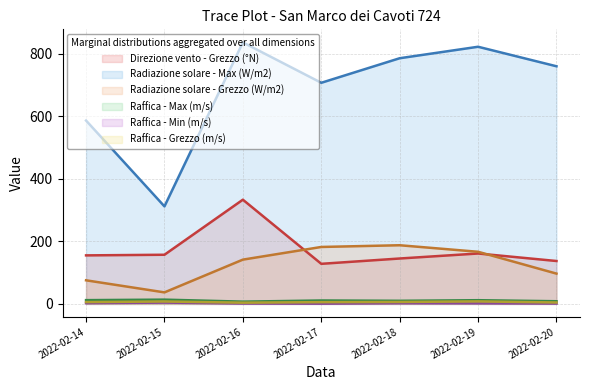

Is it true that Radiazione solare - Grezzo (W/m2) equals 25.4 at 2022-02-15?

False